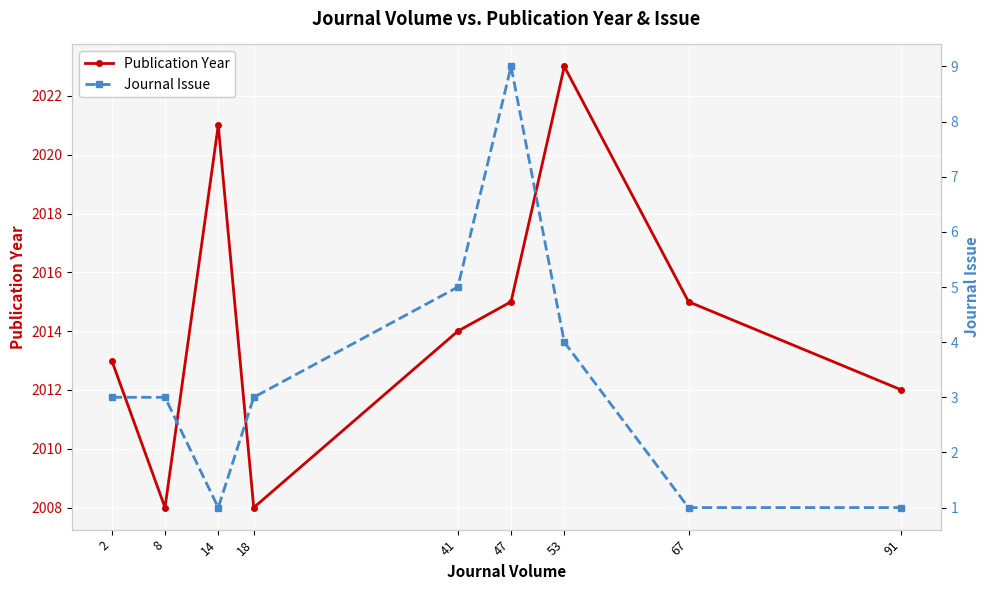

What is the difference between the Publication Year values at 18 and 67?

7